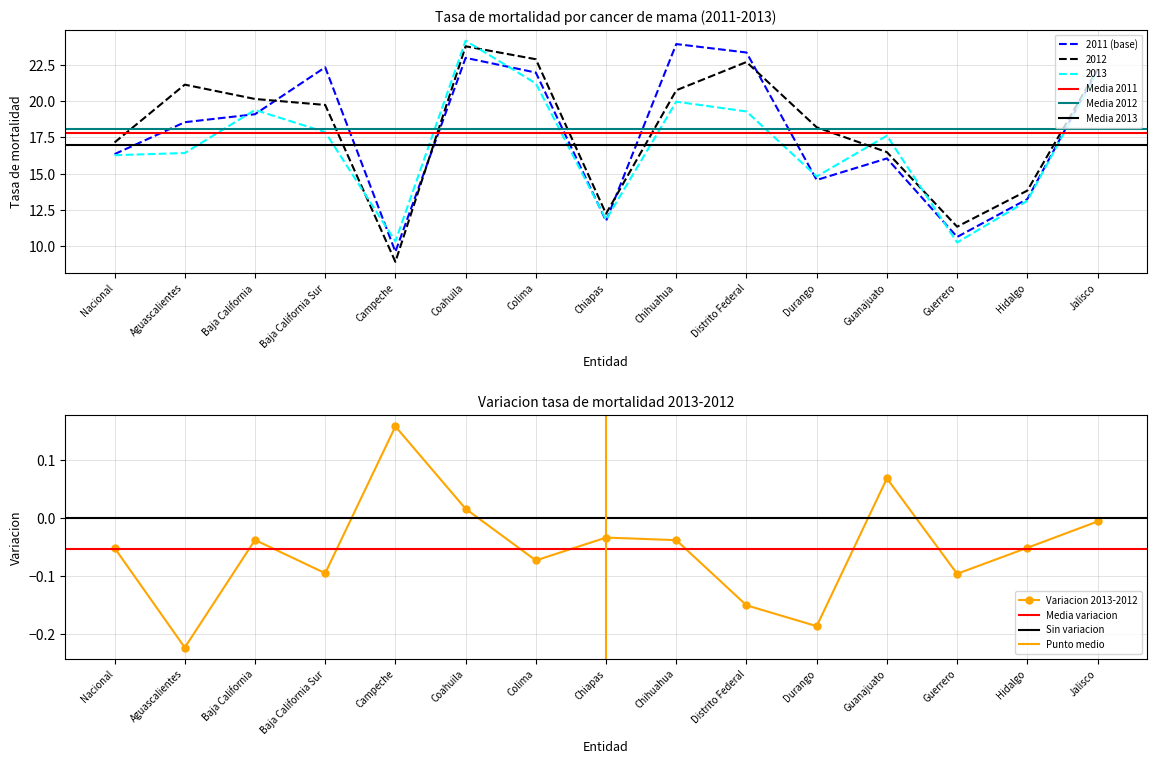

Reading left to right, extract all data points from this chart.

2011 (base): Nacional=16.3	Aguascalientes=18.5	Baja California=19.1	Baja California Sur=22.3	Campeche=9.6	Coahuila=23.0	Colima=22.0	Chiapas=11.7	Chihuahua=23.9	Distrito Federal=23.3	Durango=14.6	Guanajuato=16.0	Guerrero=10.6	Hidalgo=13.2	Jalisco=22.1
2012: Nacional=17.1	Aguascalientes=21.1	Baja California=20.1	Baja California Sur=19.7	Campeche=8.9	Coahuila=23.8	Colima=22.9	Chiapas=12.2	Chihuahua=20.7	Distrito Federal=22.7	Durango=18.2	Guanajuato=16.5	Guerrero=11.3	Hidalgo=13.8	Jalisco=22.2
2013: Nacional=16.3	Aguascalientes=16.4	Baja California=19.4	Baja California Sur=17.9	Campeche=10.3	Coahuila=24.2	Colima=21.2	Chiapas=11.8	Chihuahua=20.0	Distrito Federal=19.3	Durango=14.8	Guanajuato=17.6	Guerrero=10.3	Hidalgo=13.1	Jalisco=22.1
Variacion 2013-2012: Nacional=-0.1	Aguascalientes=-0.2	Baja California=-0.0	Baja California Sur=-0.1	Campeche=0.2	Coahuila=0.0	Colima=-0.1	Chiapas=-0.0	Chihuahua=-0.0	Distrito Federal=-0.2	Durango=-0.2	Guanajuato=0.1	Guerrero=-0.1	Hidalgo=-0.1	Jalisco=-0.0